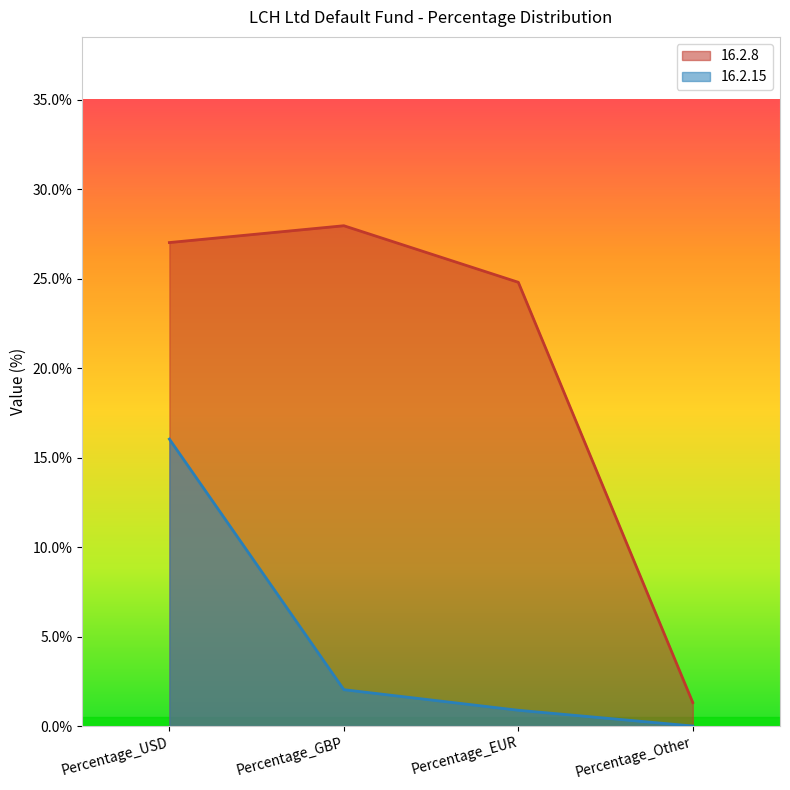

List the series in order of their peak value, lowest first.

16.2.15, 16.2.8